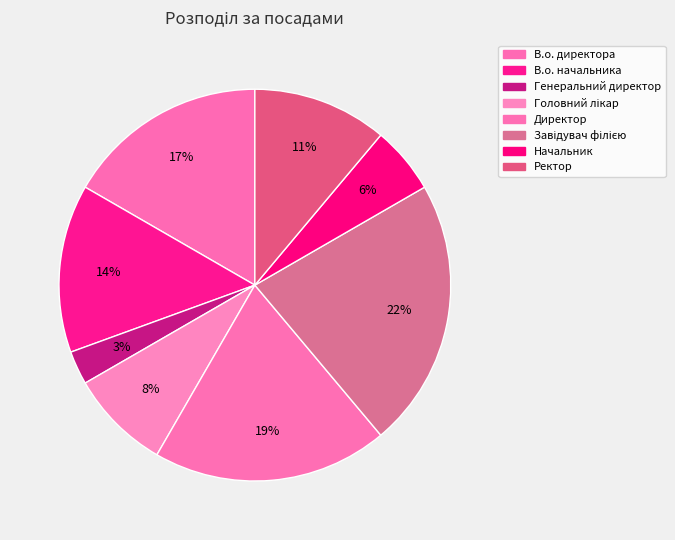

Which slice is the largest?

Завідувач філією